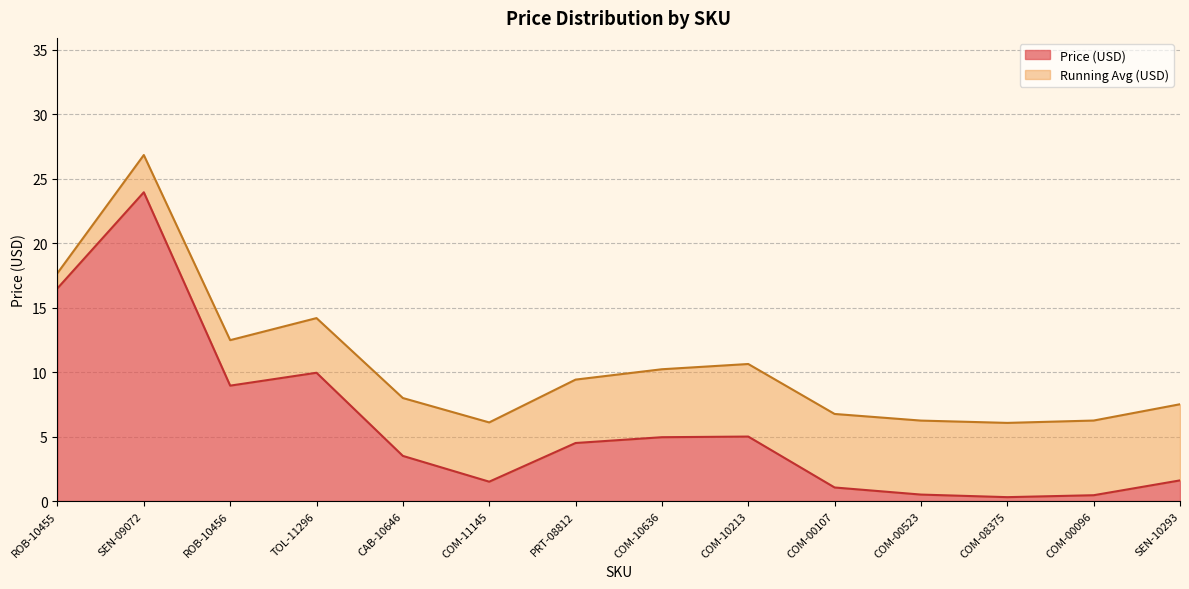

What is the label of the 7th point from the left?

PRT-08812